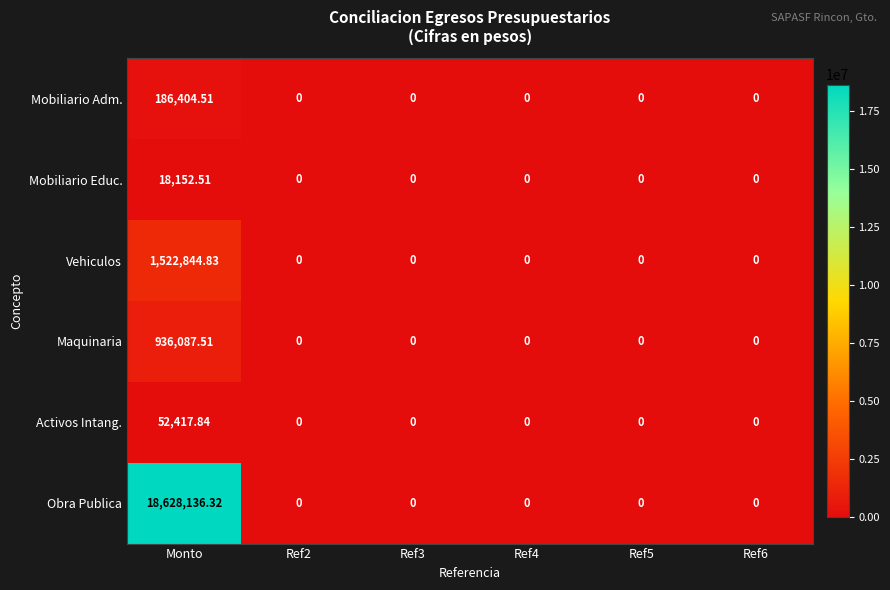

Which series has the largest total across all categories?

Obra Publica